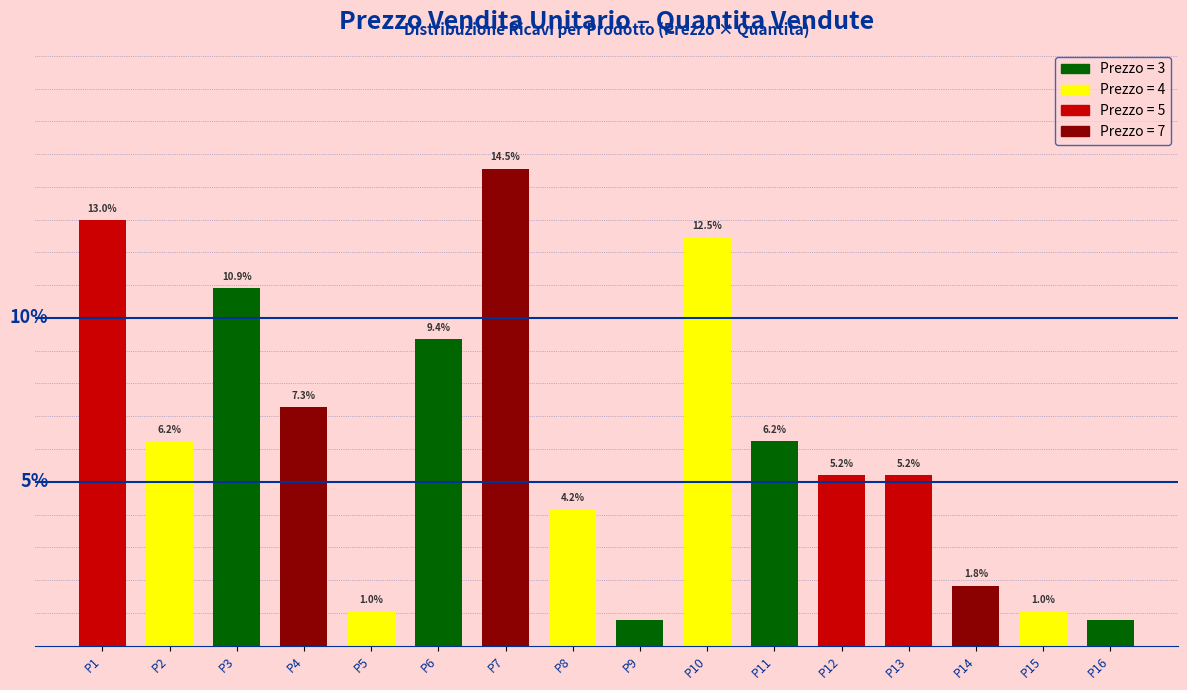

Where does the data first go above 6?

P1